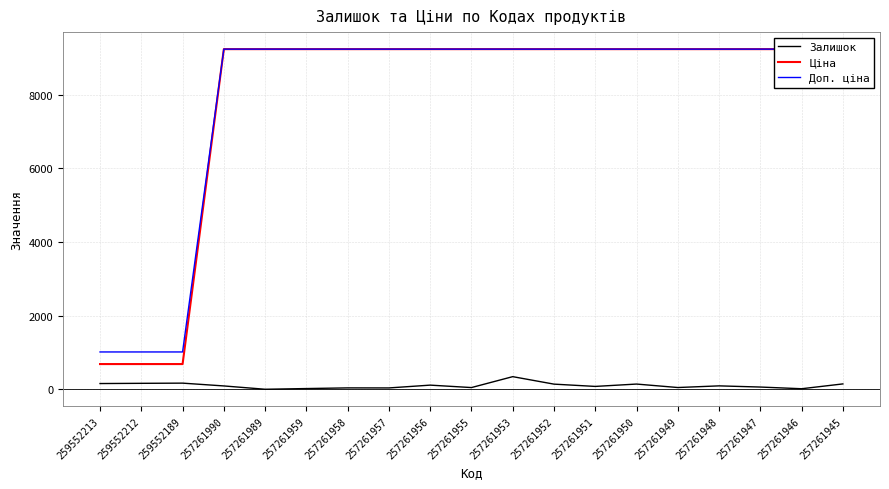

The value of Ціна at 257261947 is 9233.4. True or false?

True